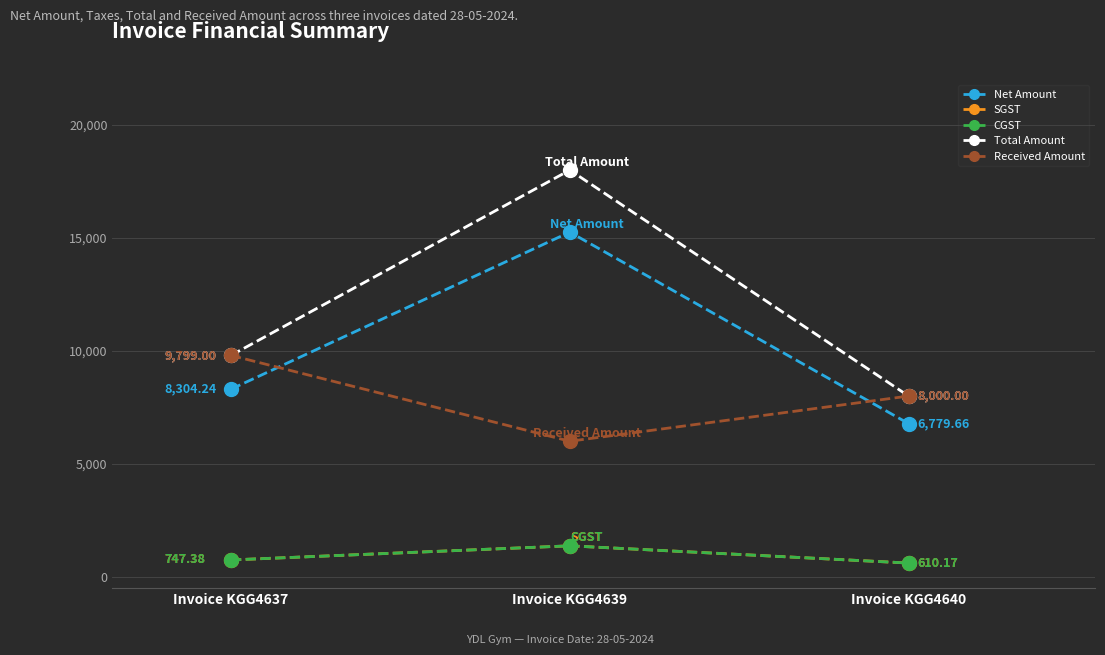

True or false: CGST has a value of 1060.4 at Invoice KGG4640.

False